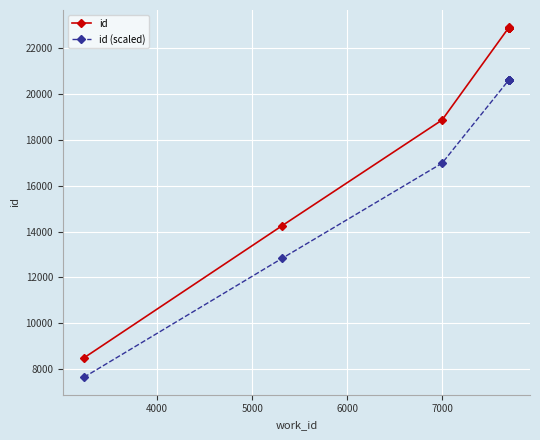

Is the value of id at 5000 greater than the value of id (scaled) at 4000?

Yes